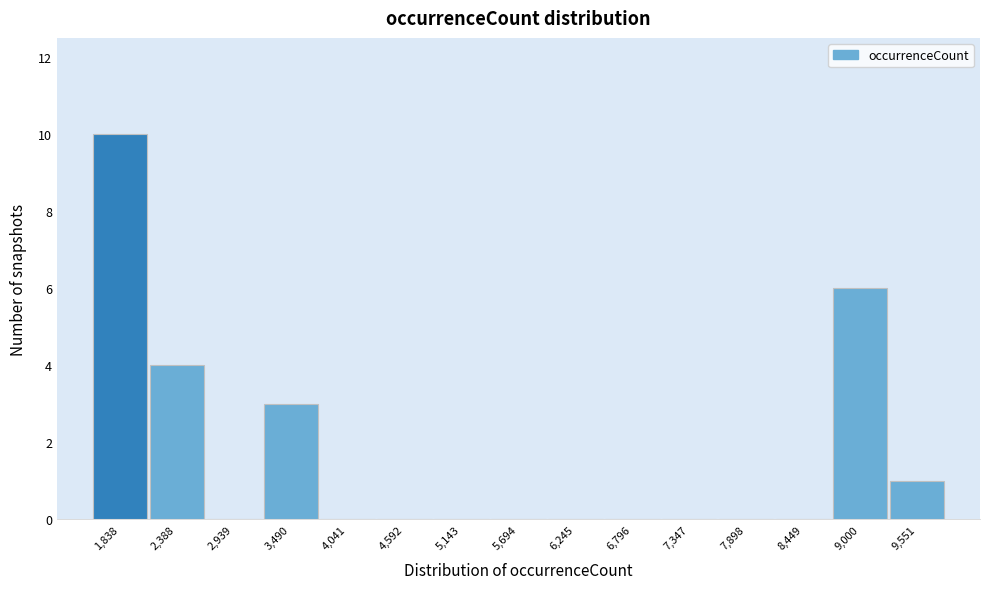

Reading left to right, what are all the values shown in this chart?

1,838=10	2,388=4	2,939=0	3,490=3	4,041=0	4,592=0	5,143=0	5,694=0	6,245=0	6,796=0	7,347=0	7,898=0	8,449=0	9,000=6	9,551=1